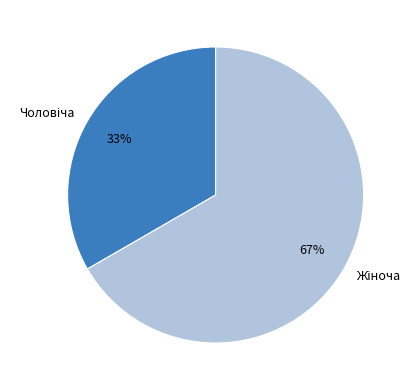

Is there a majority slice in this chart?

Yes